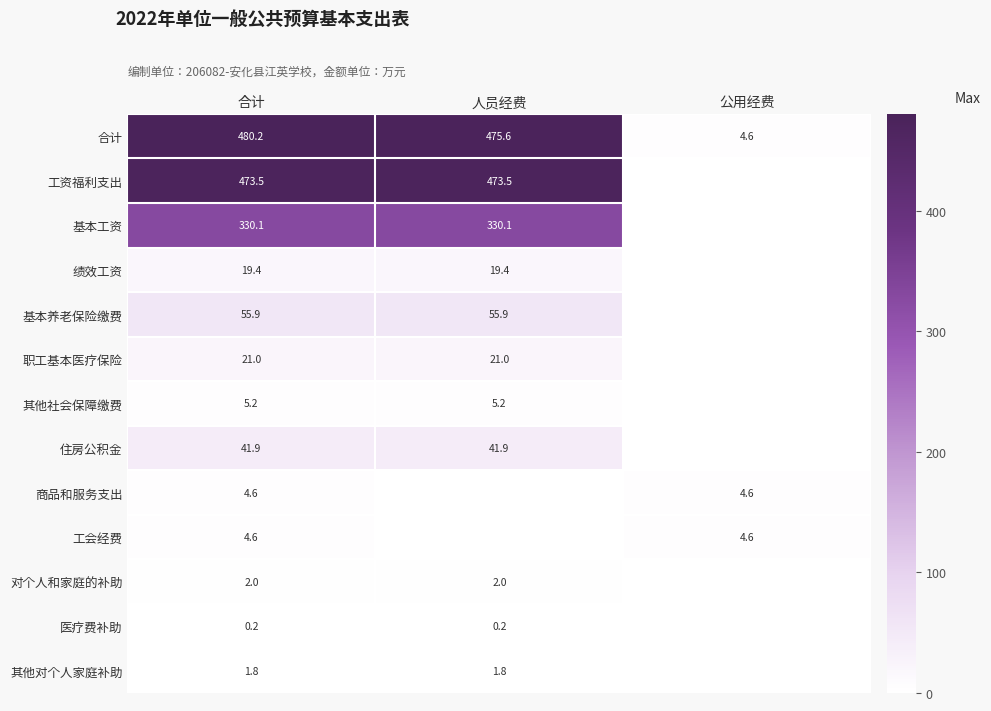

Count the number of categories in the chart.

3